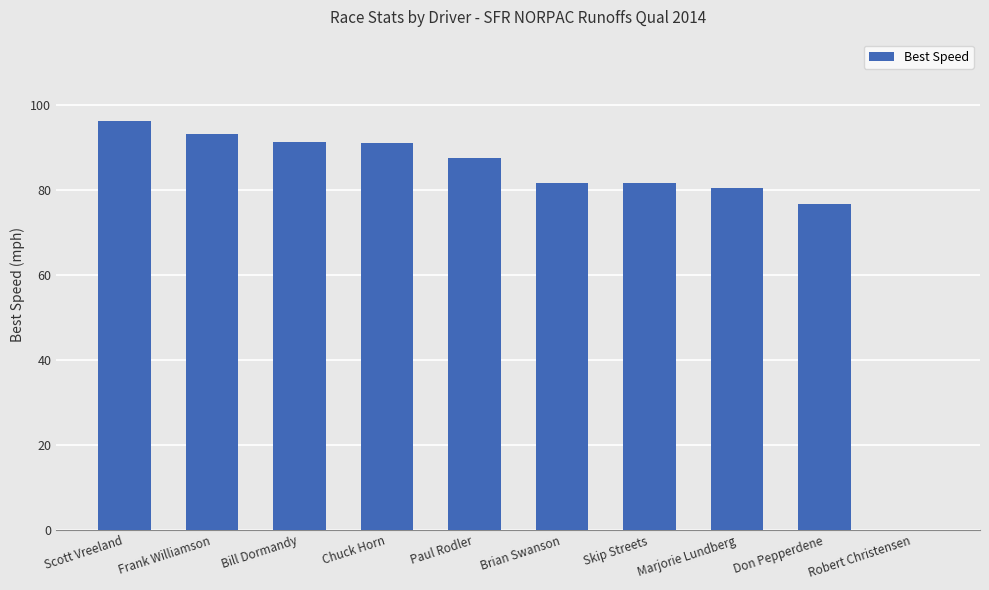

What value does the data have at Brian Swanson?

81.6